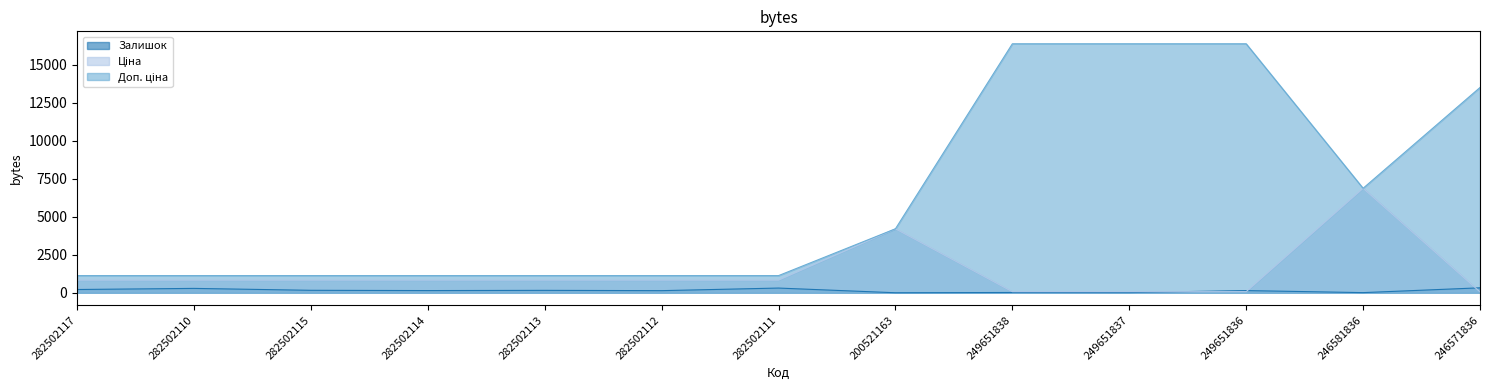

How many values in the Ціна series are below 832?

4